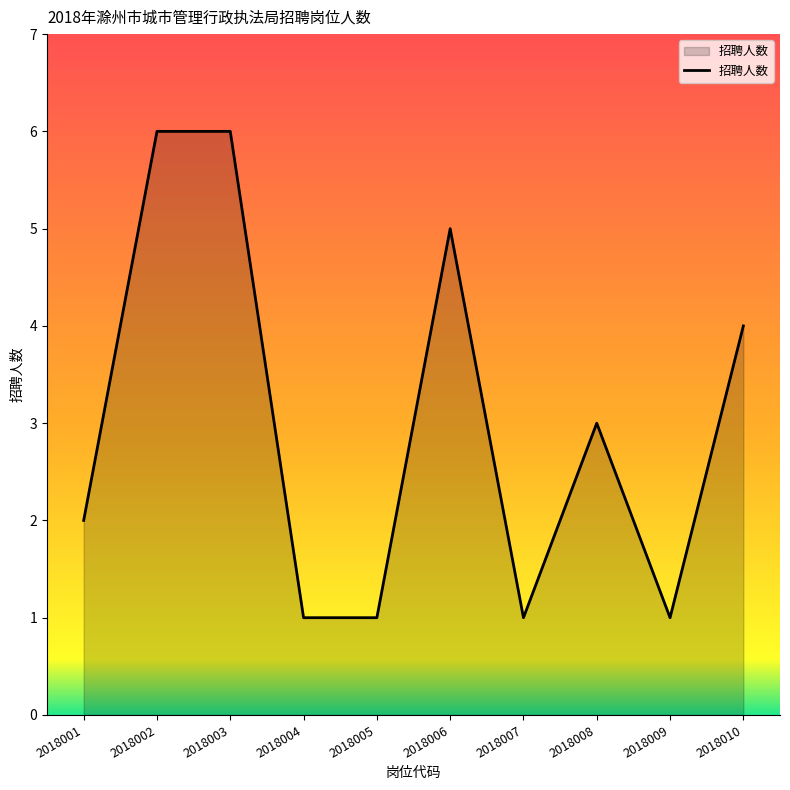

What is the sum of all values?

30